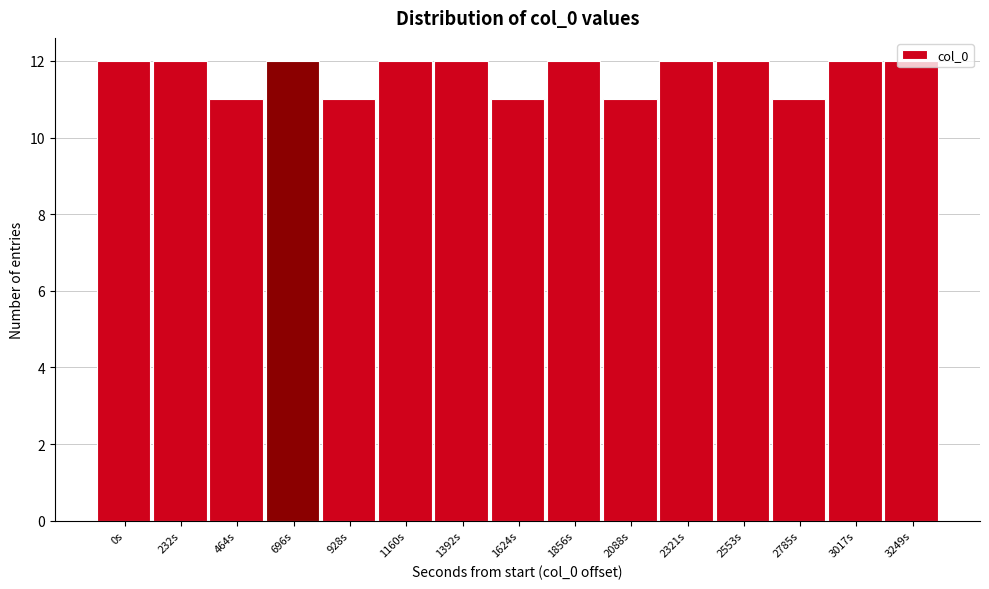

What is the greatest value displayed?

12